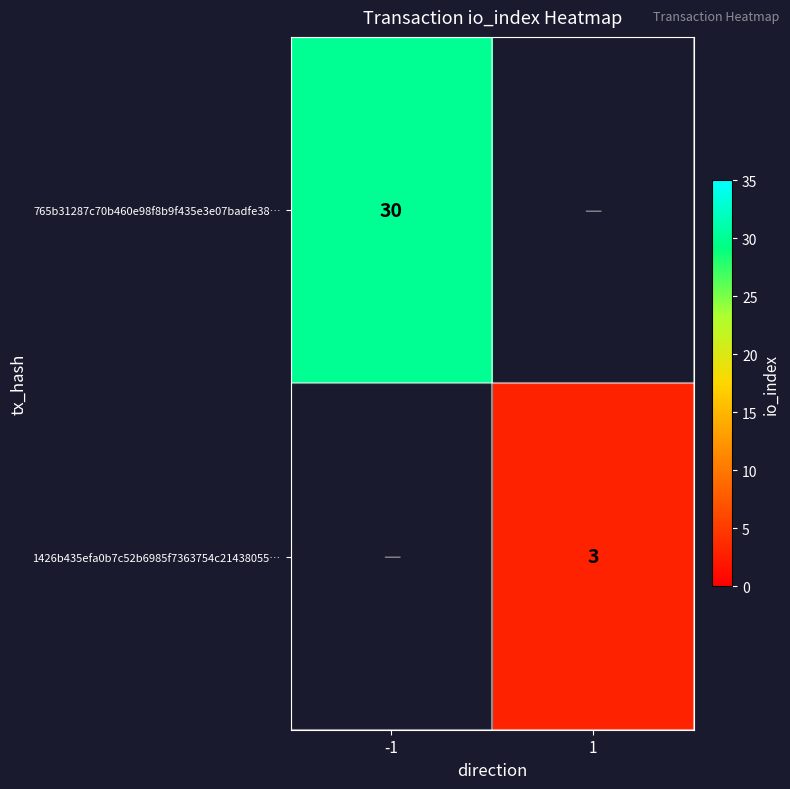

True or false: 1426b435efa0b7c52b6985f7363754c21438055… has a value of 1.6 at 1.

False